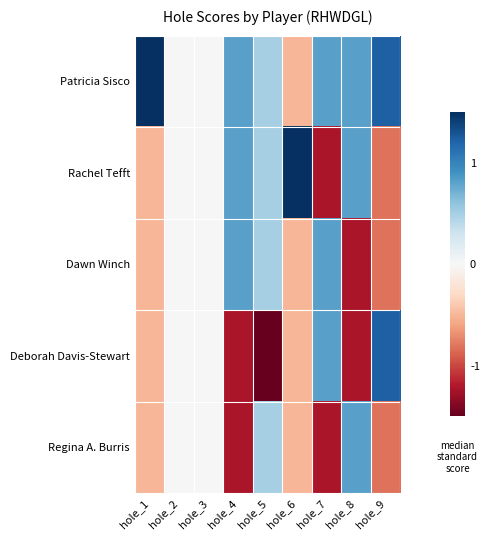

What is the difference between the highest and lowest values at hole_6?

2.5